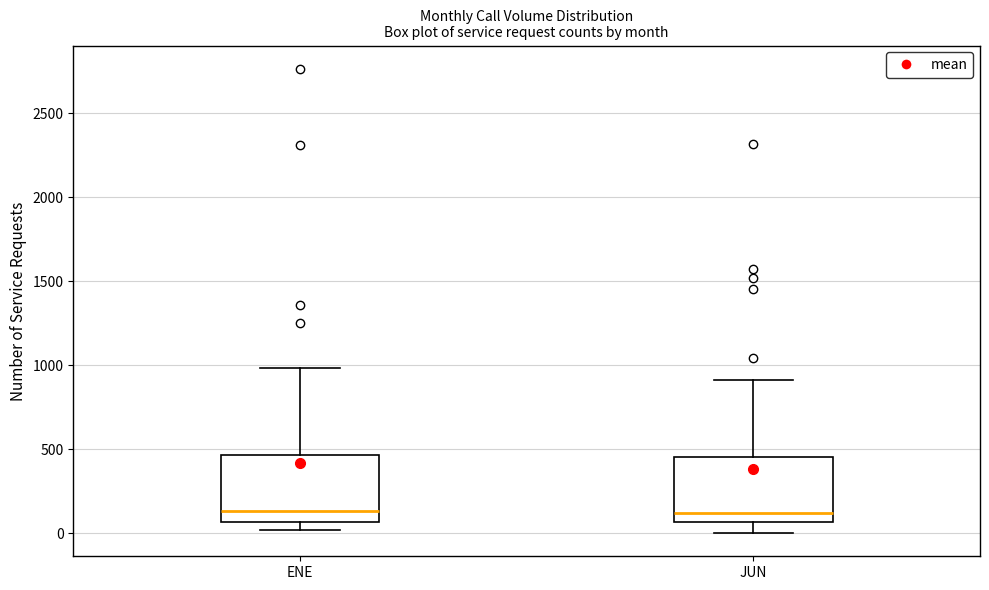

Reading left to right, read every box against the y-axis: the position of its median line, the range the box covers, and the ends of its whiskers. The values are not printed on the chart, so give them approximately, as read against the axis.

ENE: median 150, box 50 to 450, whiskers 0 to 1000
JUN: median 100, box 50 to 450, whiskers 0 to 900